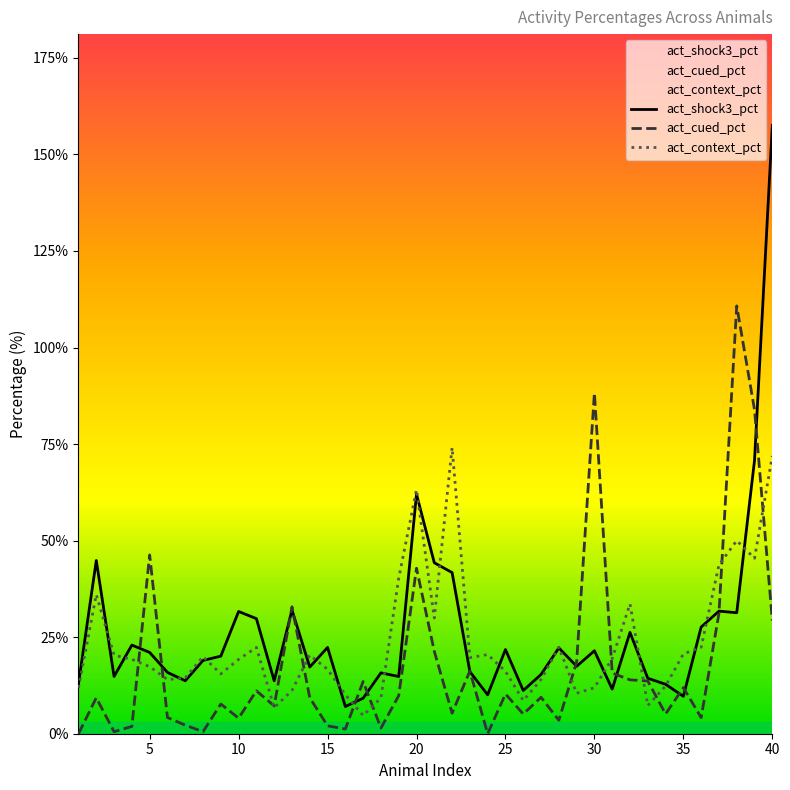

What is the highest value of the act_shock3_pct series?

157.5